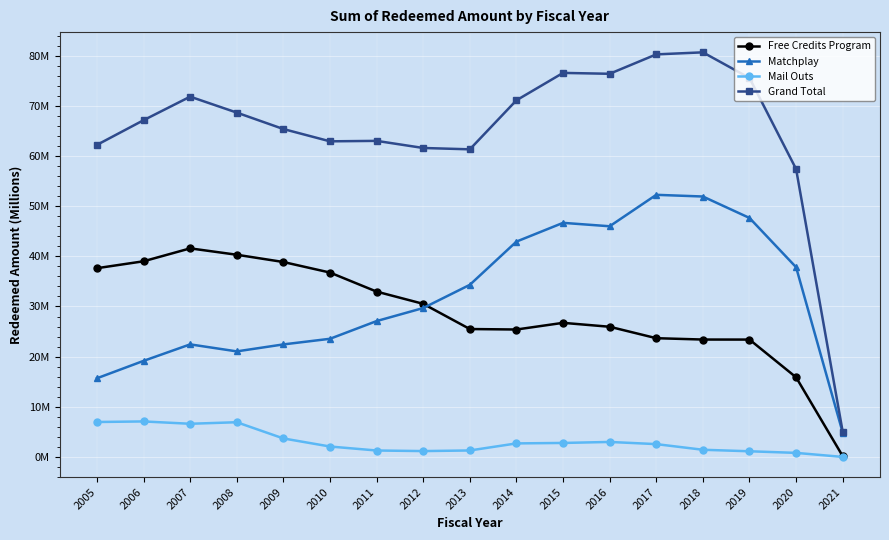

Does the chart have visible grid lines?

Yes